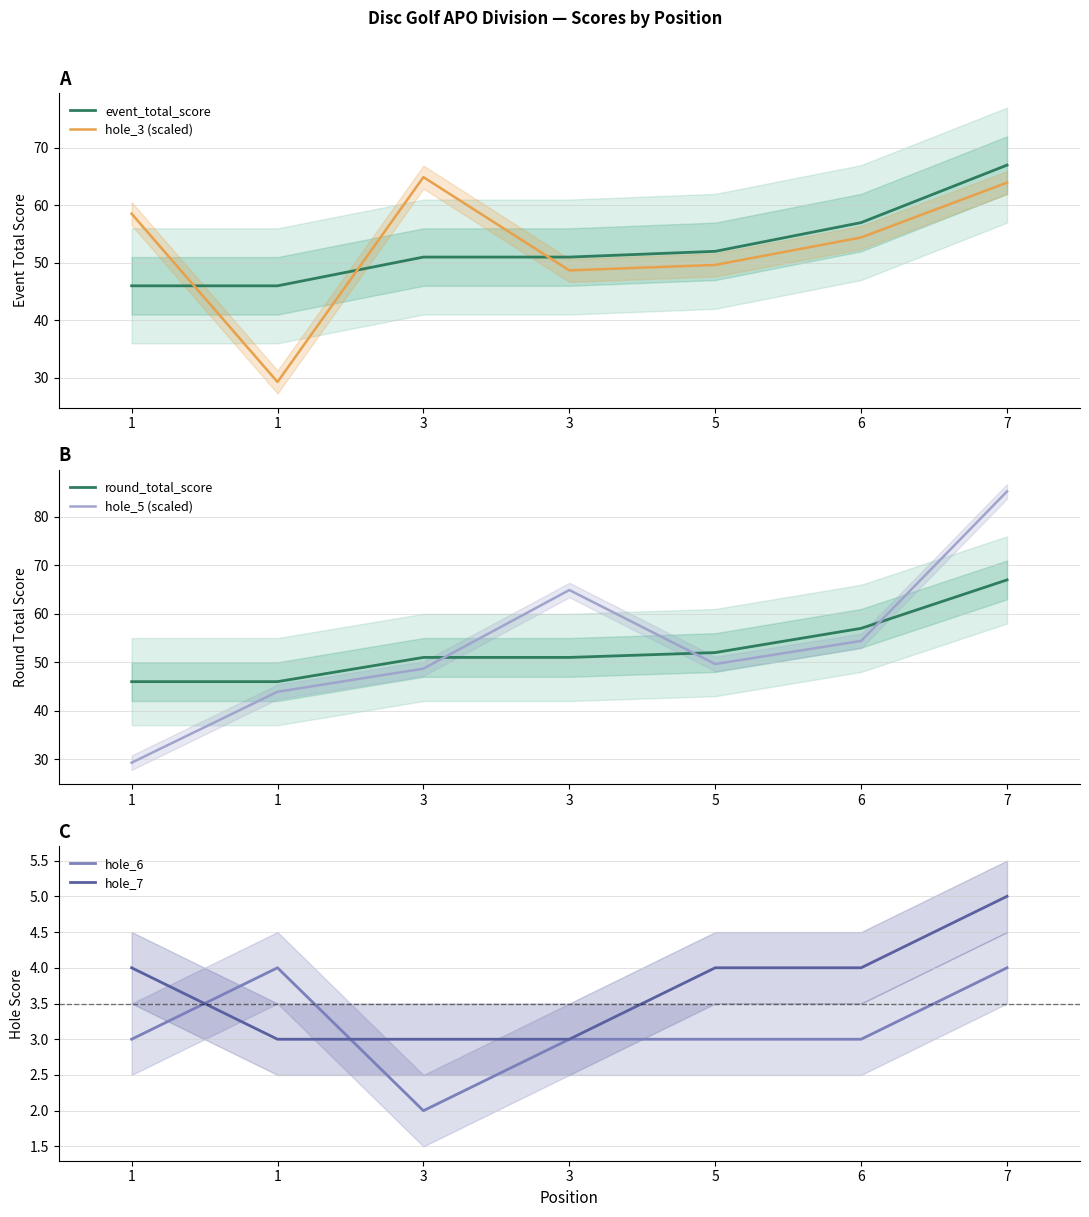

Is it true that event_total_score equals 46.0 at 1?

True